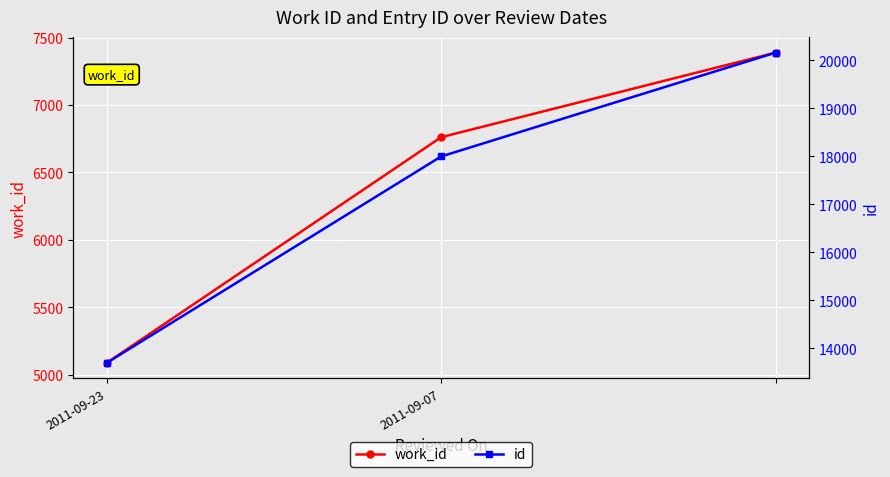

How many lines are shown in the chart?

2